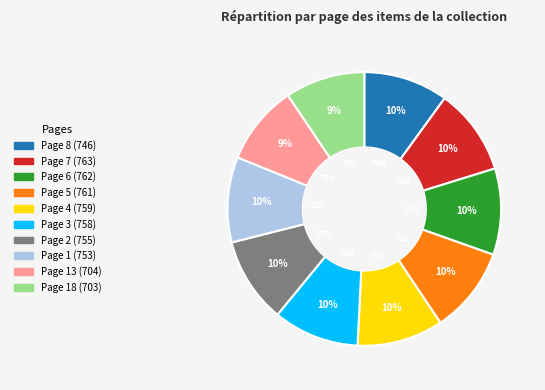

Is there any slice that represents more than half of the pie?

No